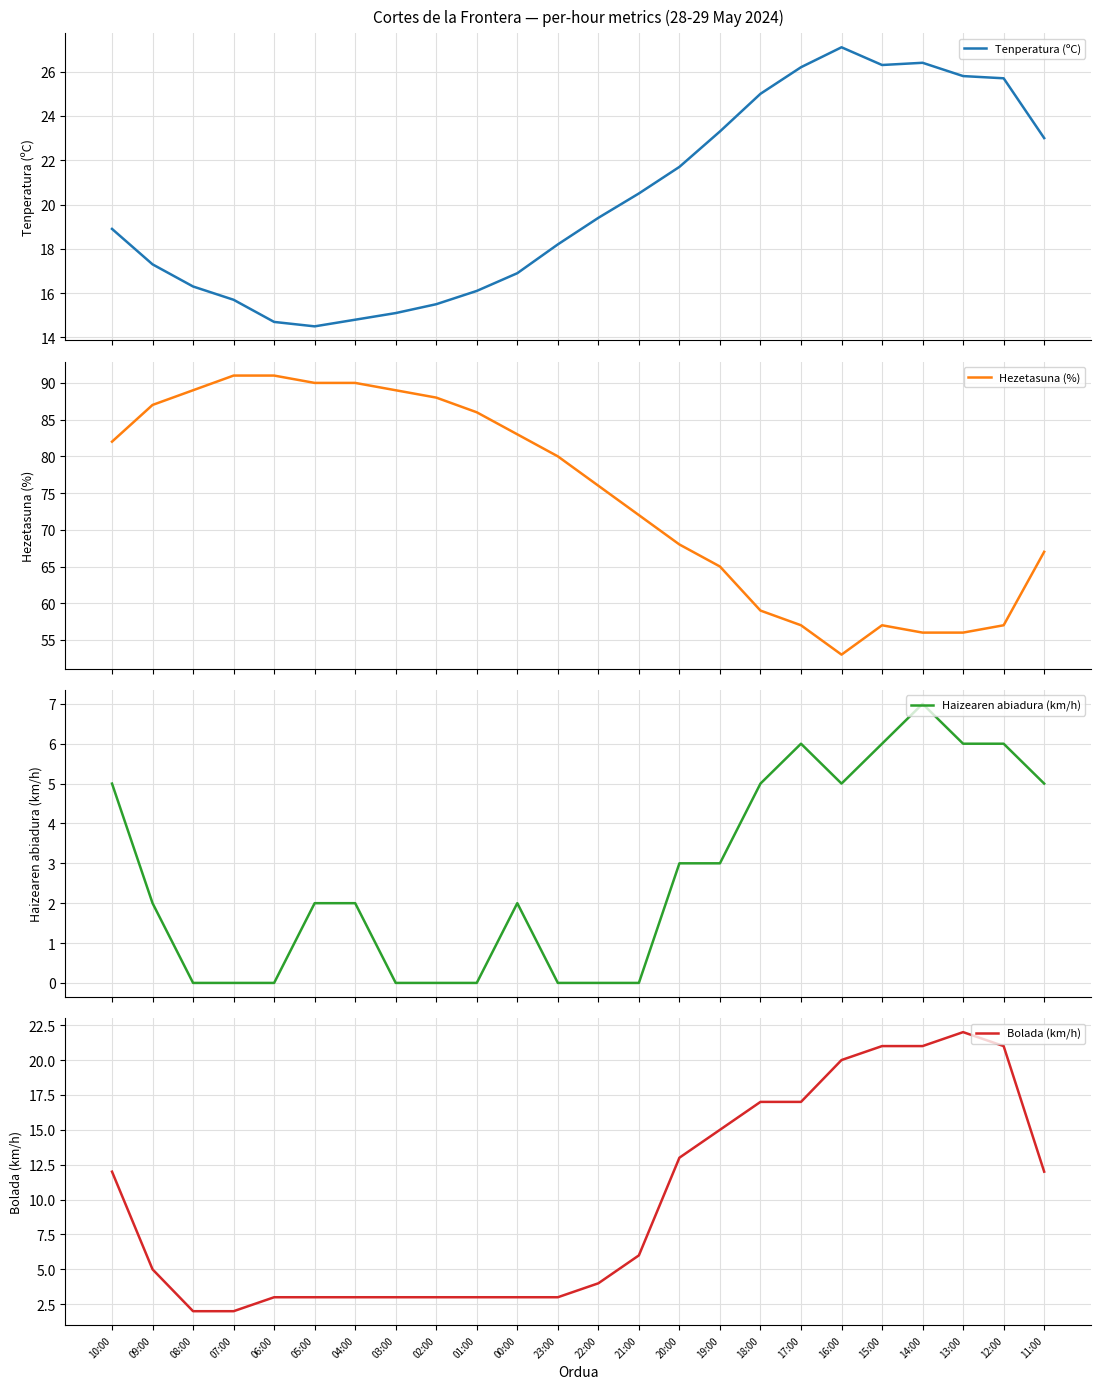

How many interior local valleys does the Hezetasuna (%) series have?

1